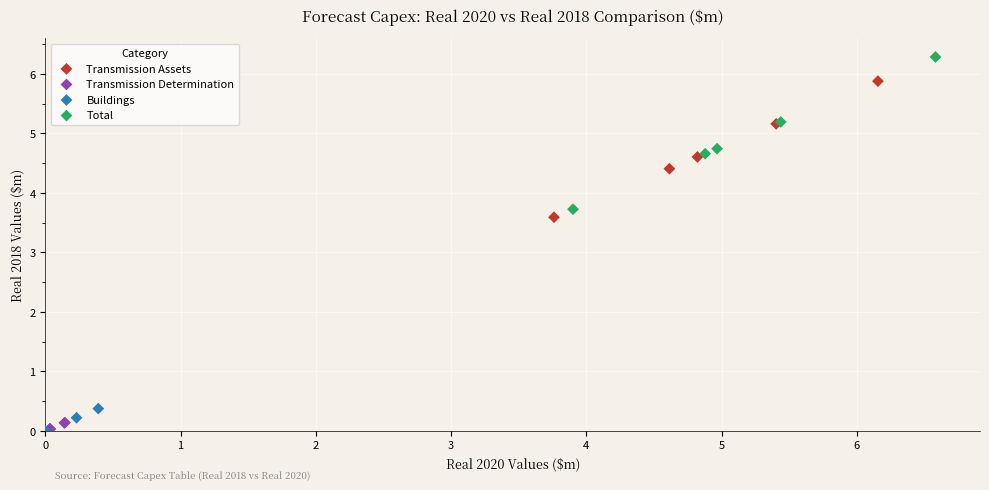

Which series reaches the maximum Y coordinate?

Total